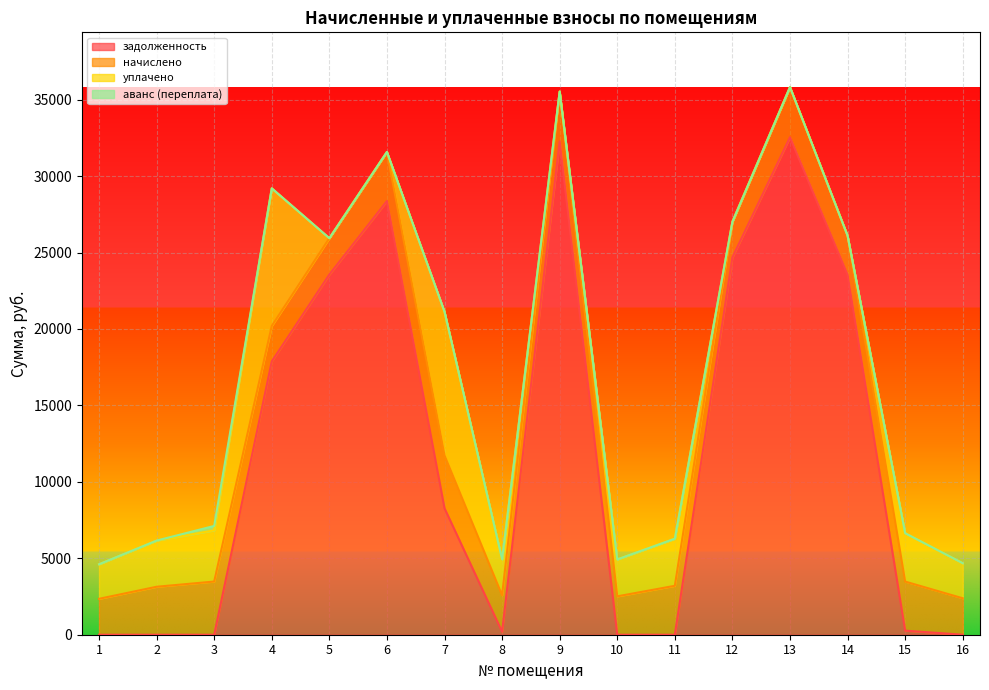

Where do задолженность and начислено first cross each other?

3 and 4